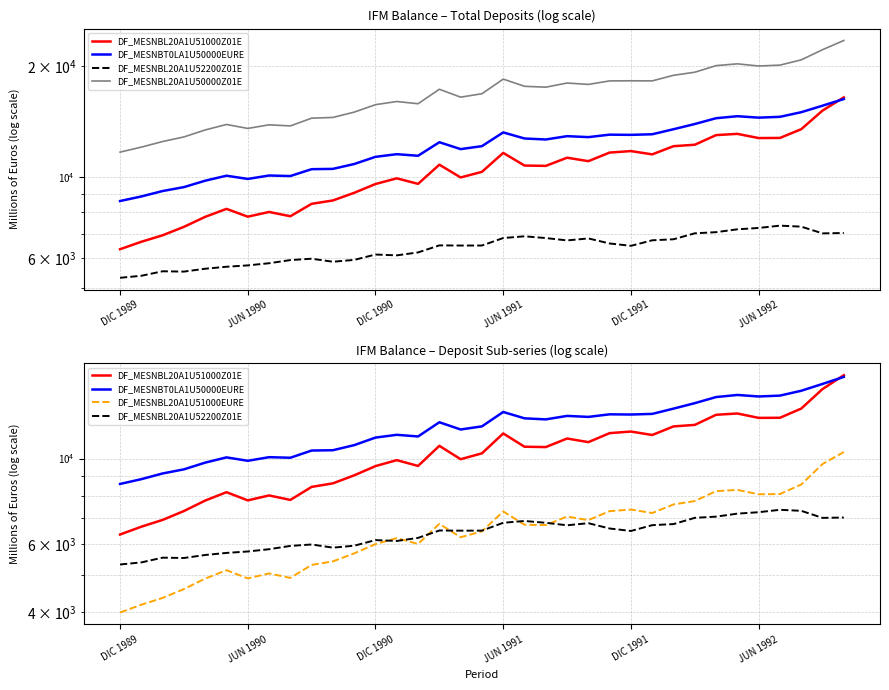

Reading left to right, list all the values displayed in this chart.

DF_MESNBL20A1U51000Z01E: 6357	6660	6936	7312	7785	8183	7793	8026	7814	8446	8626	9048	9561	9907	9570	10790	9962	10317	11617	10732	10710	11271	11031	11640	11749	11510	12115	12225	12985	13086	12747	12756	13474	15139	16445
DF_MESNBT0LA1U50000EURE: 8595	8844	9150	9377	9761	10071	9869	10083	10050	10491	10511	10835	11334	11523	11410	12419	11895	12118	13205	12713	12634	12899	12822	13021	13005	13054	13471	13918	14433	14616	14484	14559	14986	15609	16278
DF_MESNBL20A1U52200Z01E: 5316	5383	5537	5526	5626	5696	5745	5823	5939	5990	5878	5946	6149	6117	6231	6511	6505	6506	6818	6892	6817	6717	6801	6589	6493	6722	6765	7022	7073	7200	7262	7367	7322	7020	7035
DF_MESNBL20A1U50000Z01E: 11673	12044	12473	12838	13411	13879	13538	13849	13753	14436	14504	14994	15710	16024	15802	17300	16467	16823	18436	17624	17527	17988	17833	18230	18242	18232	18880	19247	20058	20285	20009	20123	20796	22159	23480
DF_MESNBL20A1U51000EURE: 3992	4182	4355	4591	4888	5138	4893	5040	4907	5303	5416	5681	6003	6221	6009	6775	6255	6478	7295	6738	6725	7077	6927	7309	7377	7227	7607	7762	8235	8295	8082	8093	8567	9678	10400